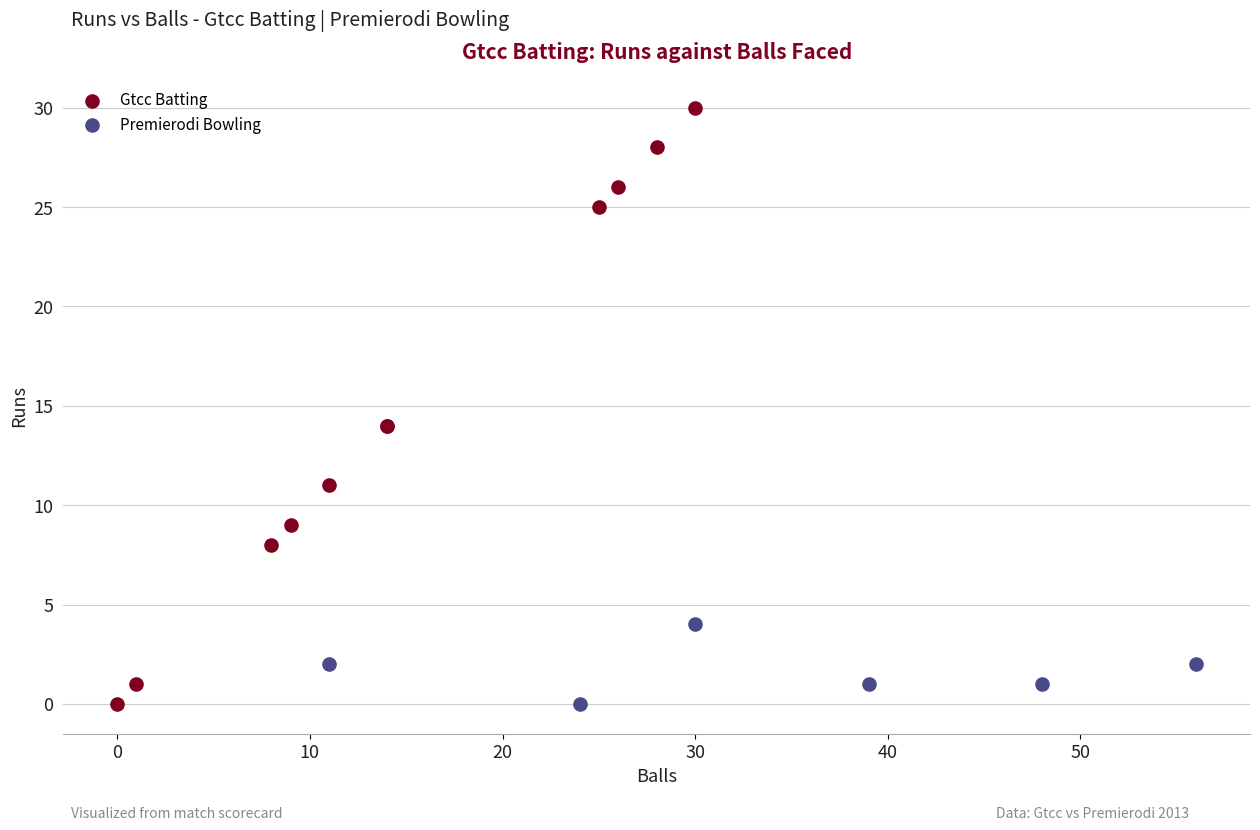

Which series contains the highest Y value?

Gtcc Batting